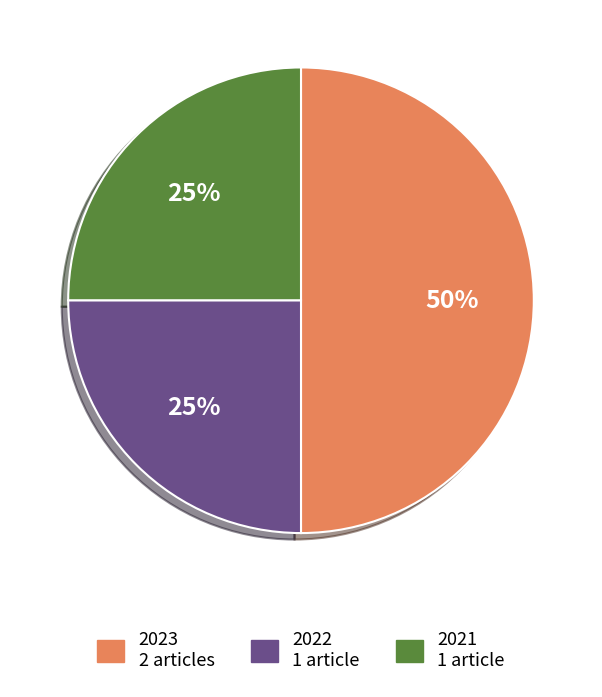

To the nearest percent, what is the average slice percentage?

33%